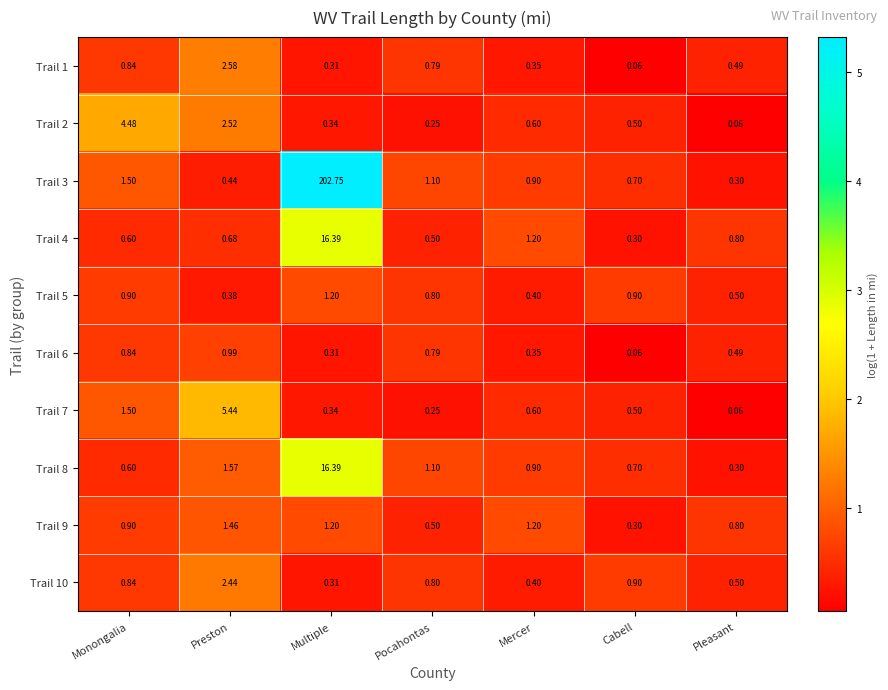

At which category does the chart reach its peak across all series?

Multiple